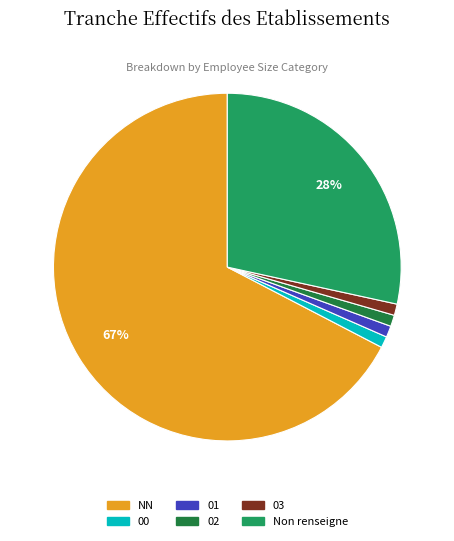

To the nearest percent, what is the average slice percentage?

17%